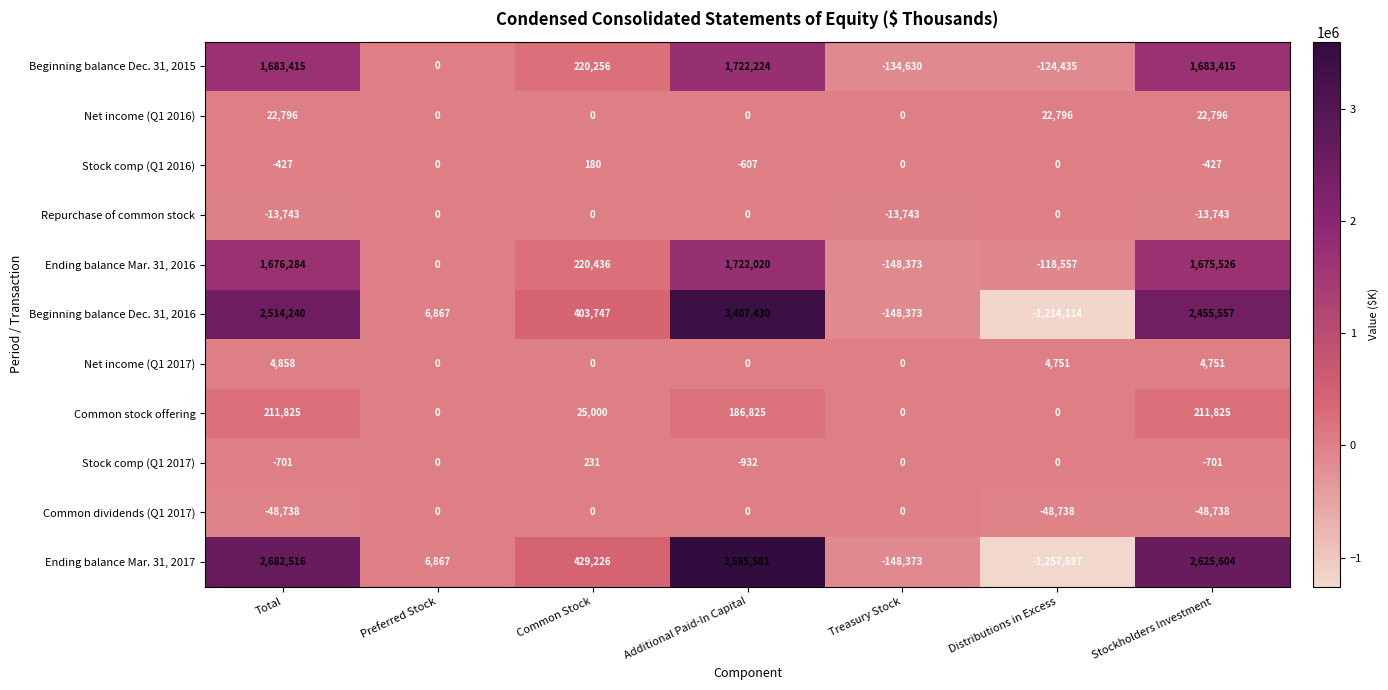

At Stockholders Investment, list the series in order from largest to smallest.

Ending balance Mar. 31, 2017, Beginning balance Dec. 31, 2016, Beginning balance Dec. 31, 2015, Ending balance Mar. 31, 2016, Common stock offering, Net income (Q1 2016), Net income (Q1 2017), Stock comp (Q1 2016), Stock comp (Q1 2017), Repurchase of common stock, Common dividends (Q1 2017)